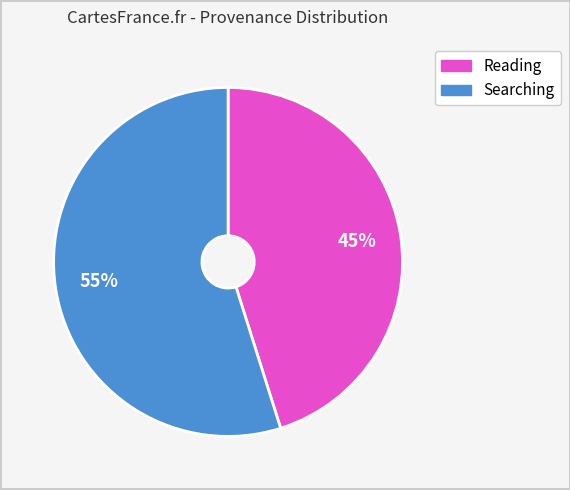

Count the number of slices in the pie.

2